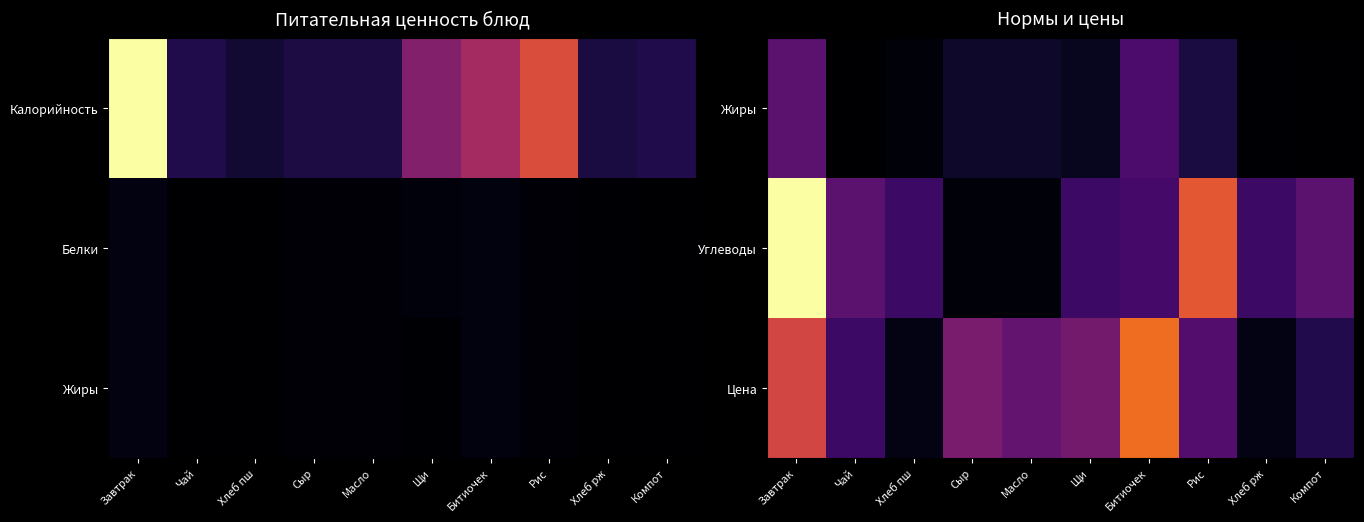

What is the difference between the maximum and minimum values in the Жиры series?

14.0